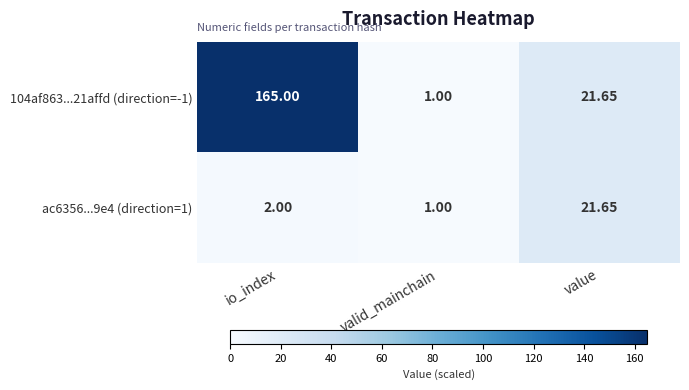

At which category is the sum across all series the highest?

io_index